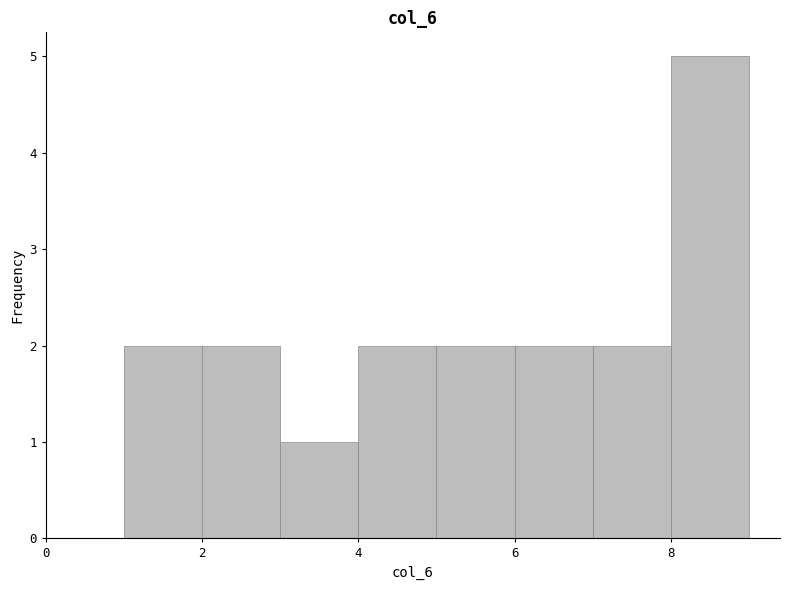

What is the height of the bar covering 7 to 8 on the x-axis? The values are not printed on the chart, so give them approximately, as read against the axis.

2